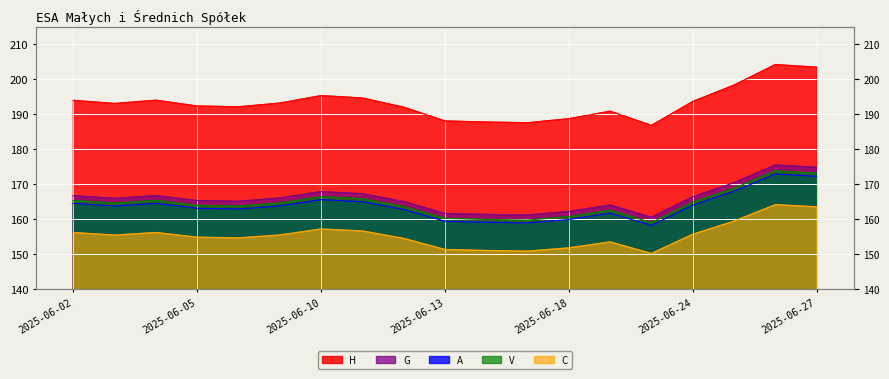

Reading left to right, list all the values displayed in this chart.

A: 2025-06-02=164.4	2025-06-03=163.7	2025-06-04=164.4	2025-06-05=163.0	2025-06-06=162.8	2025-06-09=163.7	2025-06-10=165.5	2025-06-11=164.9	2025-06-12=162.7	2025-06-13=159.3	2025-06-16=159.0	2025-06-17=158.8	2025-06-18=159.8	2025-06-20=161.6	2025-06-23=158.1	2025-06-24=163.9	2025-06-25=167.9	2025-06-26=172.8	2025-06-27=172.2
C: 2025-06-02=156.1	2025-06-03=155.3	2025-06-04=156.1	2025-06-05=154.7	2025-06-06=154.5	2025-06-09=155.4	2025-06-10=157.1	2025-06-11=156.5	2025-06-12=154.4	2025-06-13=151.2	2025-06-16=150.9	2025-06-17=150.8	2025-06-18=151.7	2025-06-20=153.4	2025-06-23=150.1	2025-06-24=155.6	2025-06-25=159.3	2025-06-26=164.1	2025-06-27=163.4
G: 2025-06-02=166.6	2025-06-03=165.8	2025-06-04=166.6	2025-06-05=165.2	2025-06-06=165.0	2025-06-09=165.9	2025-06-10=167.8	2025-06-11=167.2	2025-06-12=164.9	2025-06-13=161.5	2025-06-16=161.3	2025-06-17=161.1	2025-06-18=162.1	2025-06-20=163.9	2025-06-23=160.4	2025-06-24=166.3	2025-06-25=170.3	2025-06-26=175.4	2025-06-27=174.7
H: 2025-06-02=193.9	2025-06-03=193.0	2025-06-04=193.9	2025-06-05=192.3	2025-06-06=192.1	2025-06-09=193.1	2025-06-10=195.3	2025-06-11=194.6	2025-06-12=191.9	2025-06-13=188.0	2025-06-16=187.7	2025-06-17=187.5	2025-06-18=188.7	2025-06-20=190.8	2025-06-23=186.7	2025-06-24=193.6	2025-06-25=198.3	2025-06-26=204.2	2025-06-27=203.4
V: 2025-06-02=165.2	2025-06-03=164.5	2025-06-04=165.3	2025-06-05=163.8	2025-06-06=163.6	2025-06-09=164.5	2025-06-10=166.3	2025-06-11=165.7	2025-06-12=163.5	2025-06-13=160.1	2025-06-16=159.8	2025-06-17=159.6	2025-06-18=160.6	2025-06-20=162.4	2025-06-23=158.9	2025-06-24=164.8	2025-06-25=168.7	2025-06-26=173.7	2025-06-27=173.1